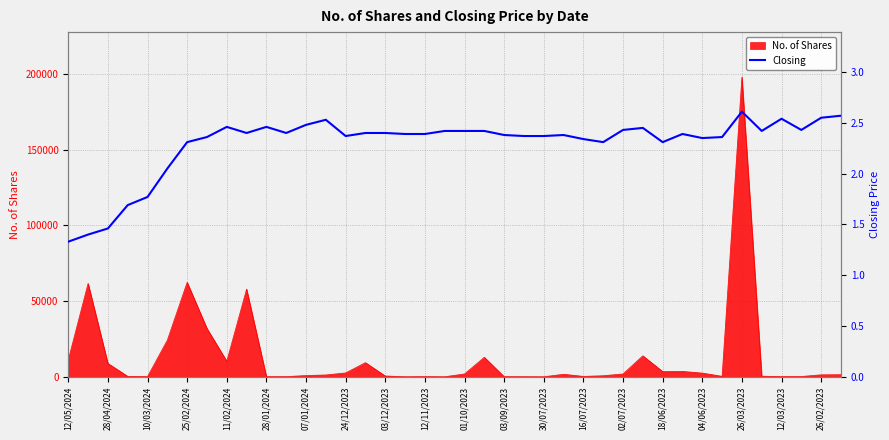

What is the maximum value for Closing?

2.6